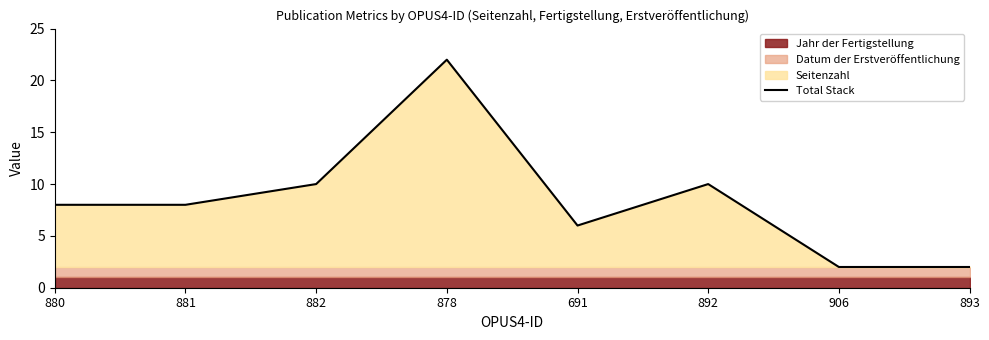

The Total Stack series shows 3 at 881. True or false?

False